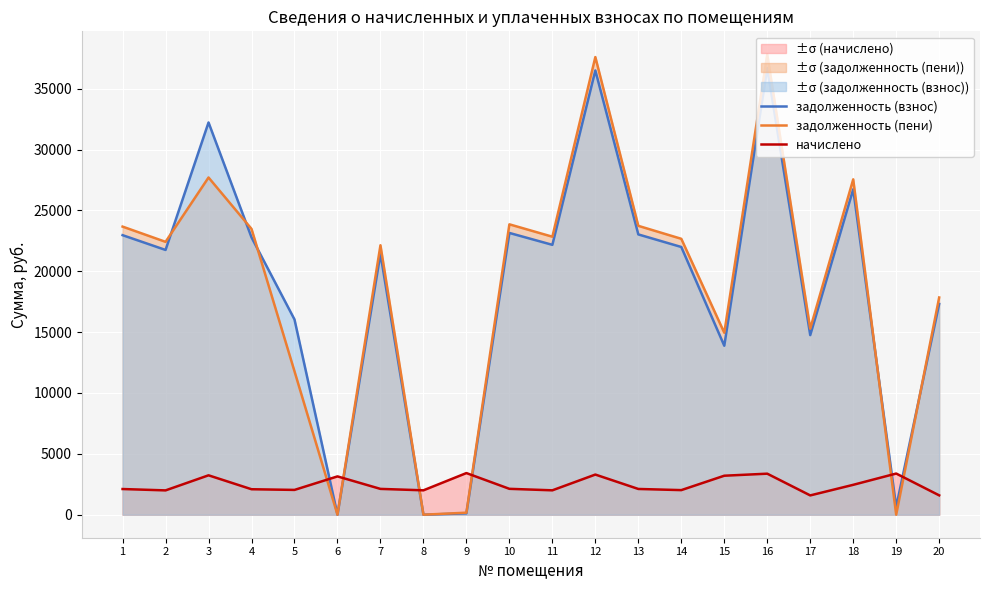

Which series has the widest spread of values?

задолженность (пени)